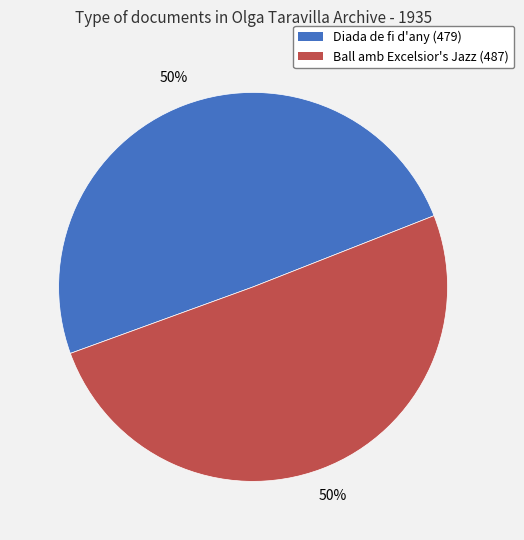

Count the number of slices in the pie.

2